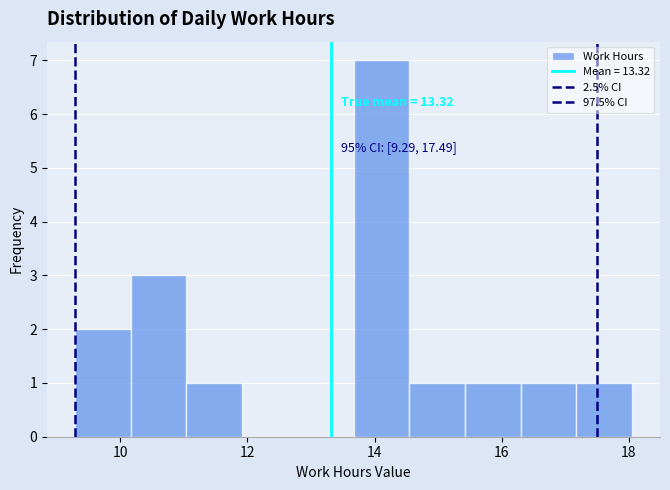

Over which range of the x-axis is the bar tallest?

13.6 to 14.6